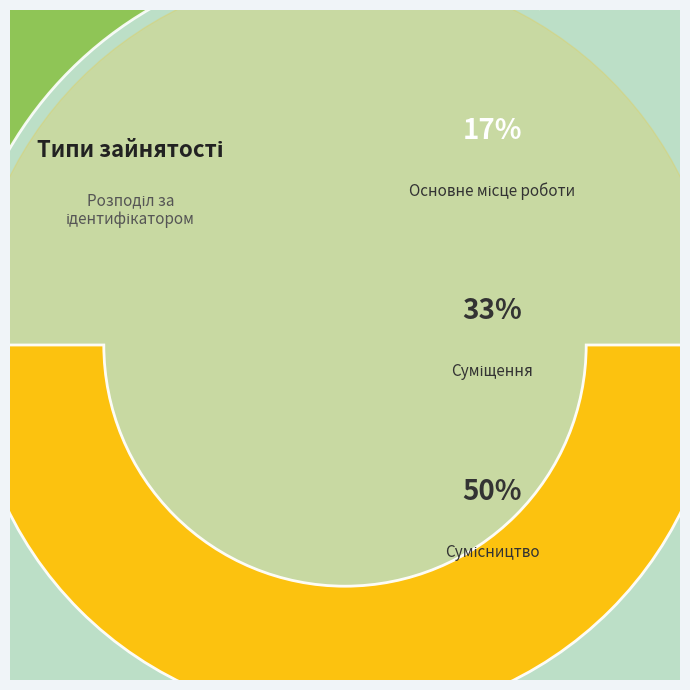

Is there any slice that represents more than half of the pie?

No